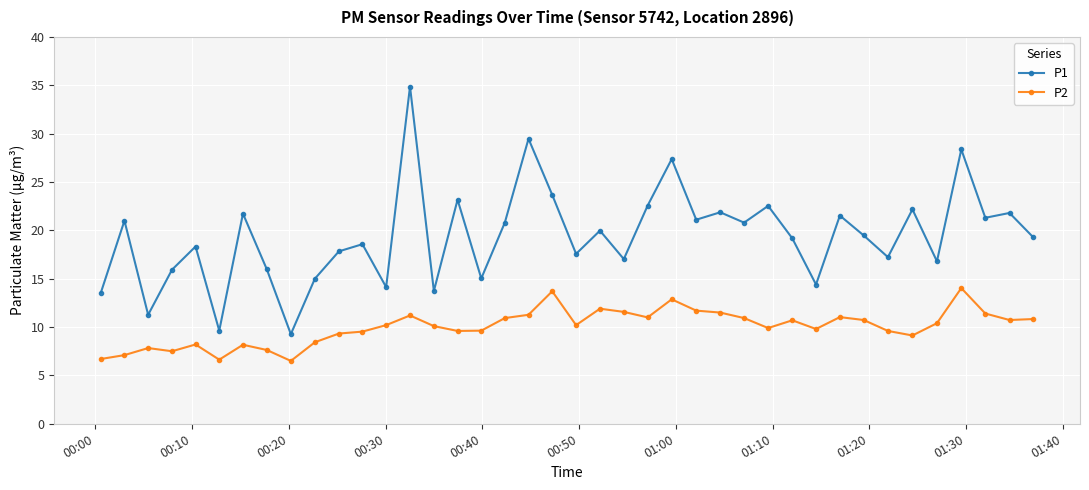

What is the difference between the maximum and minimum values in the P1 series?

25.6